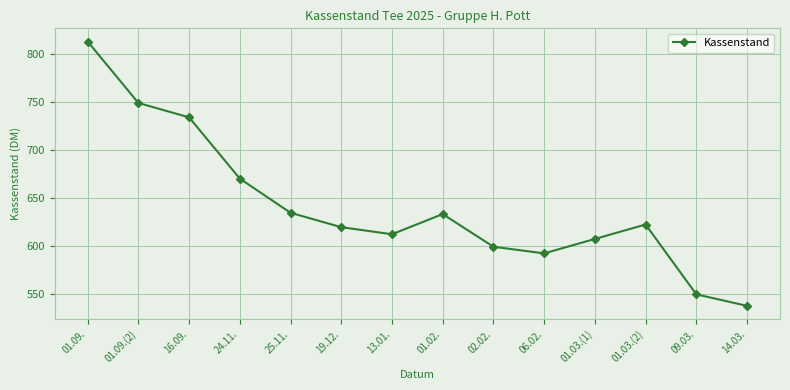

How many data points are above 622?

7